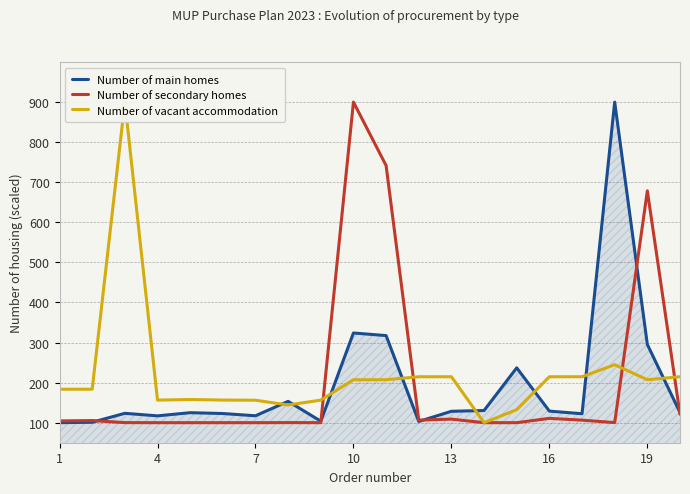

At which label is Number of secondary homes closest to 500?

19